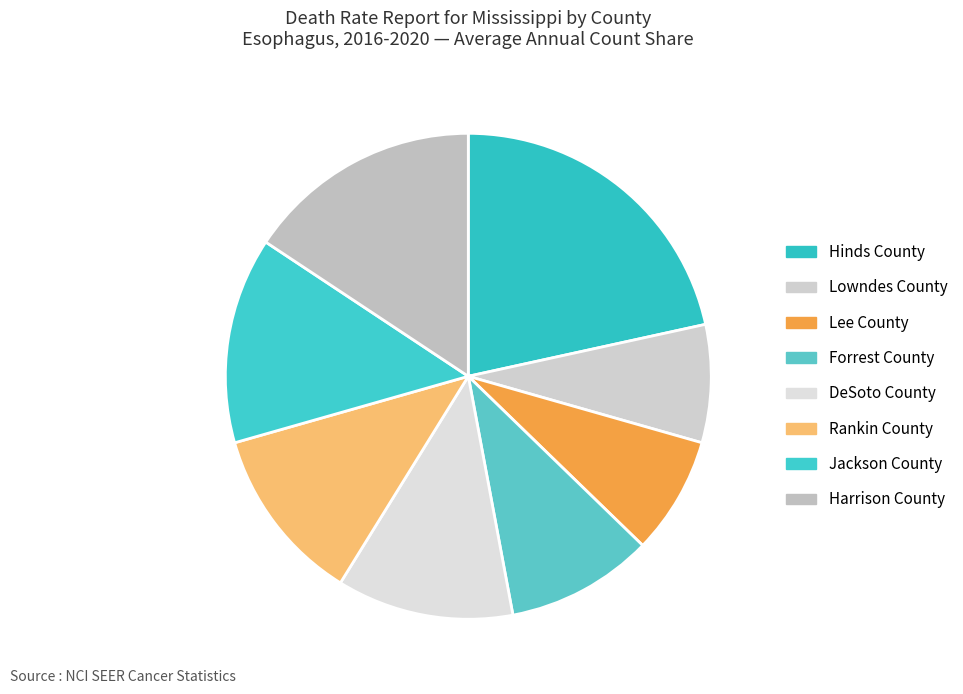

How many slices are in this pie chart?

8